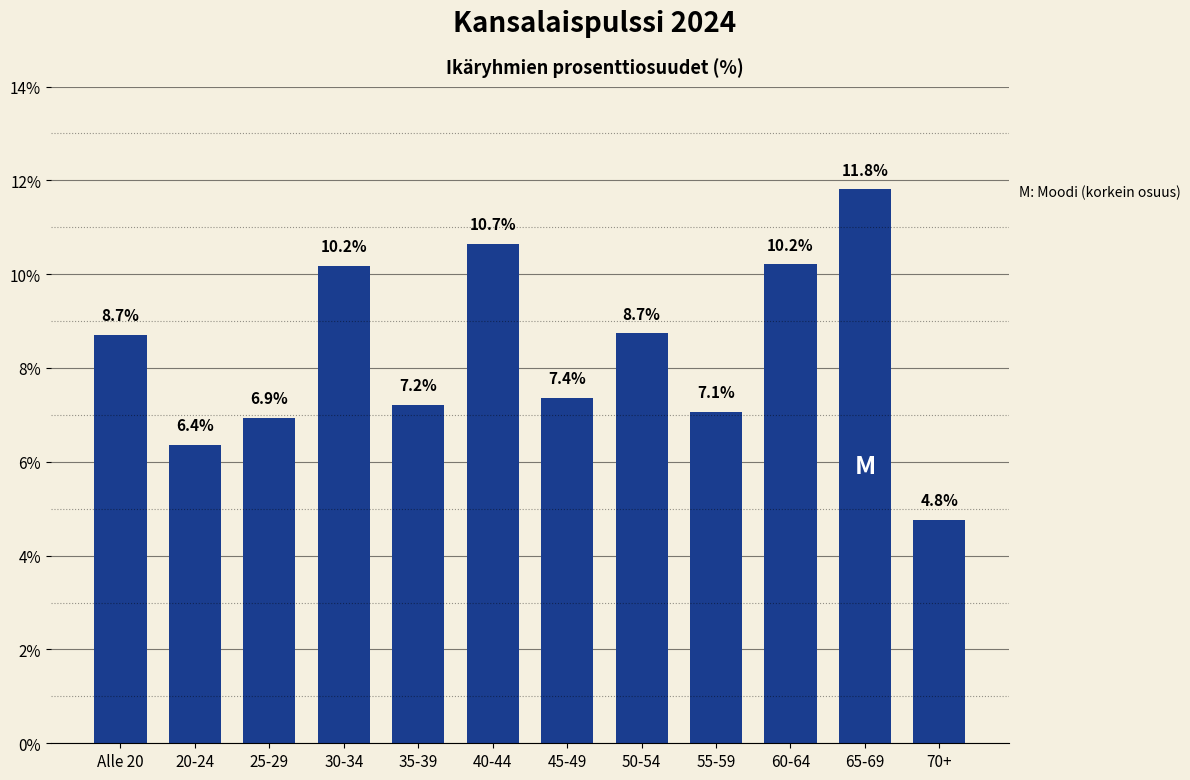

Reading left to right, extract all data points from this chart.

Alle 20=8.7	20-24=6.4	25-29=6.9	30-34=10.2	35-39=7.2	40-44=10.7	45-49=7.4	50-54=8.7	55-59=7.1	60-64=10.2	65-69=11.8	70+=4.8